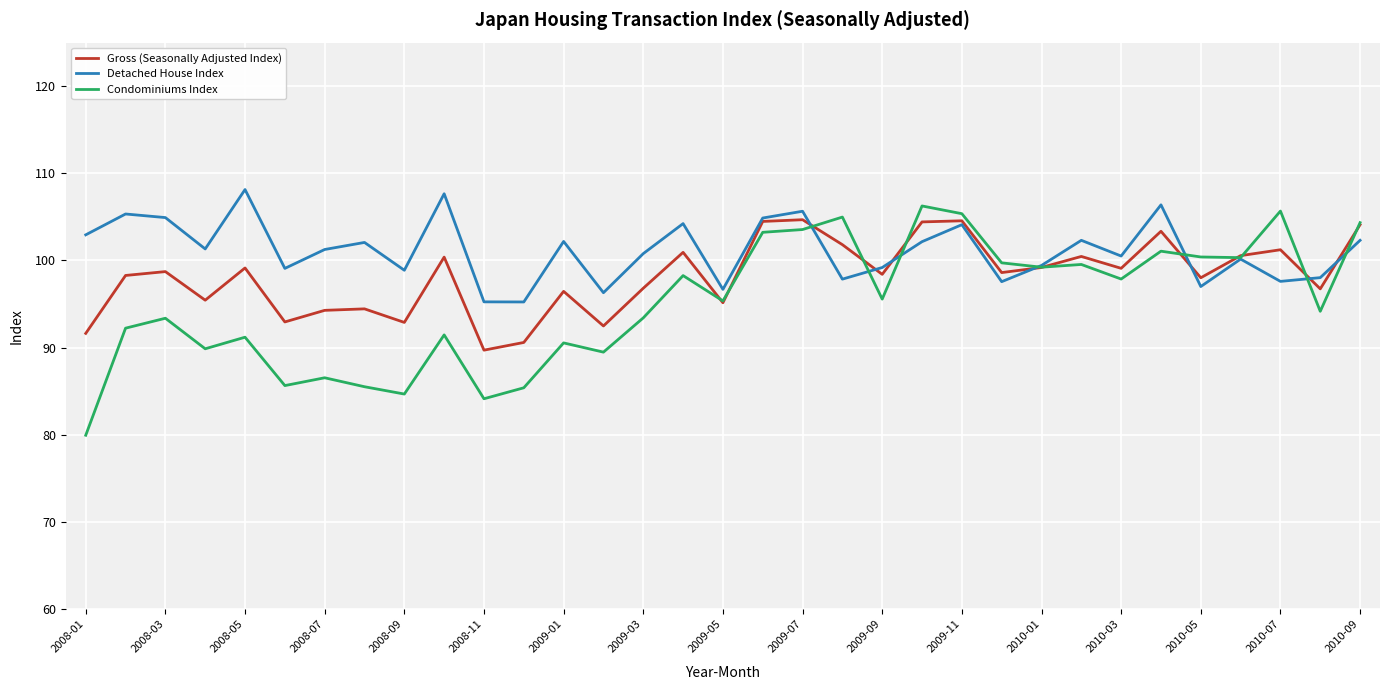

What is the smallest value displayed?

79.9